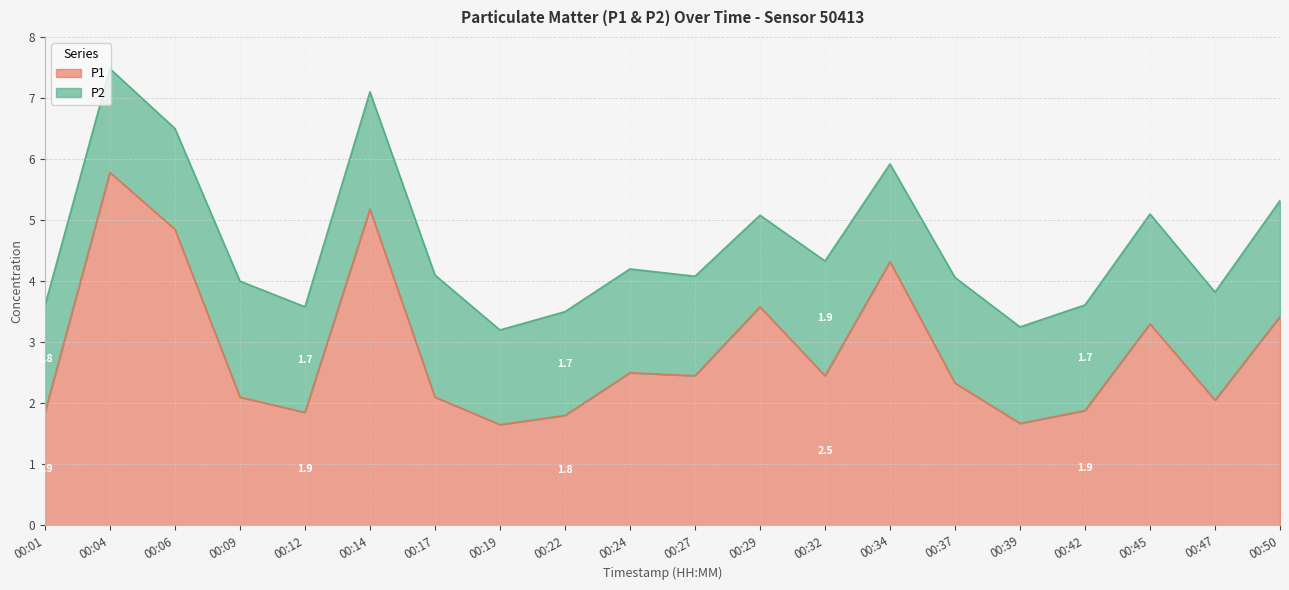

How many lines are shown in the chart?

2